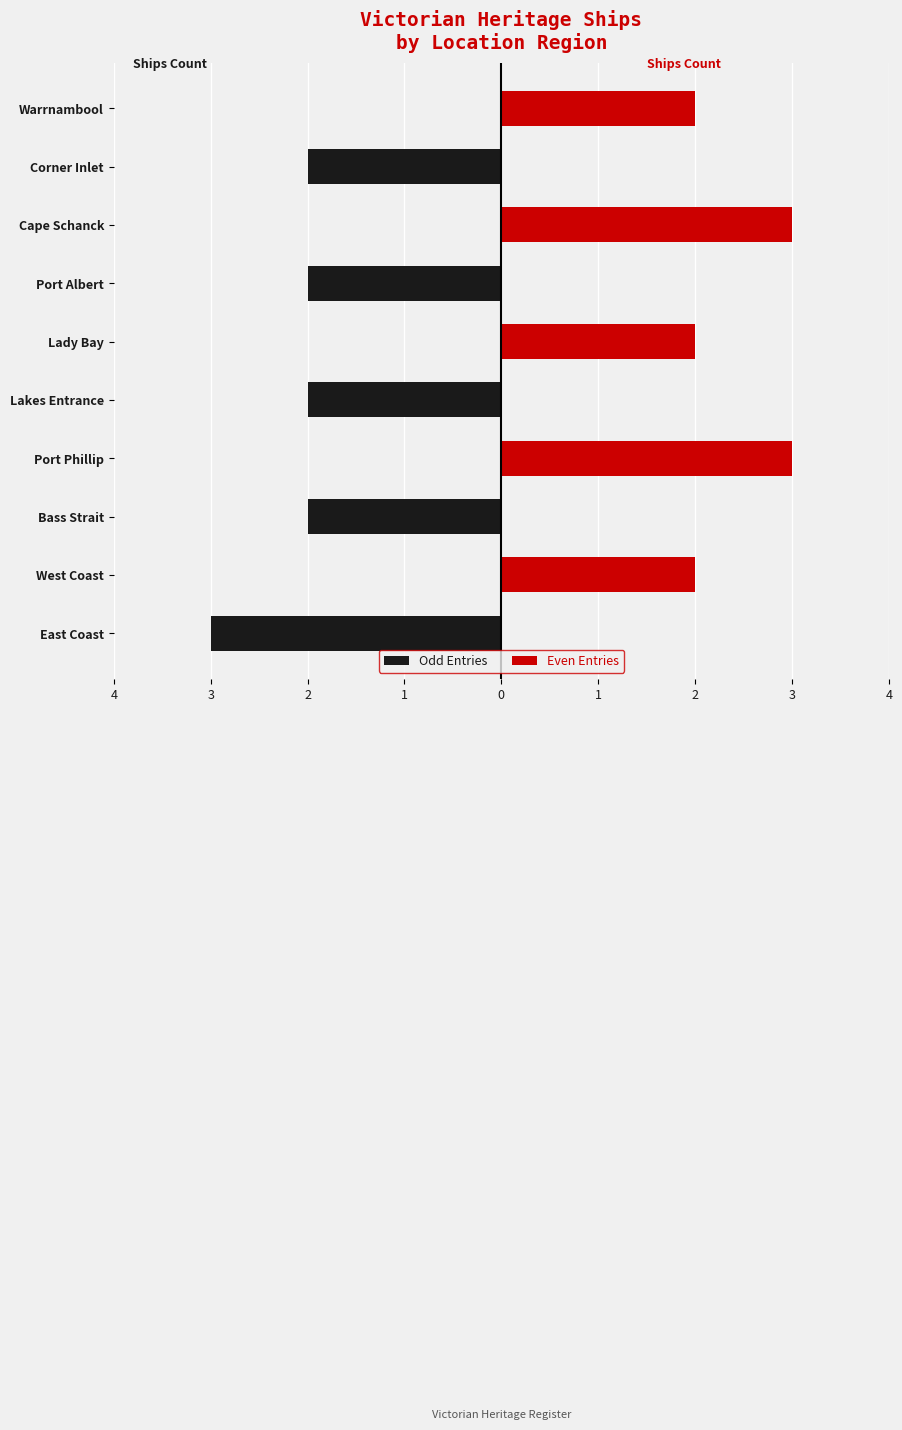

How many values in Even Entries are above zero?

5